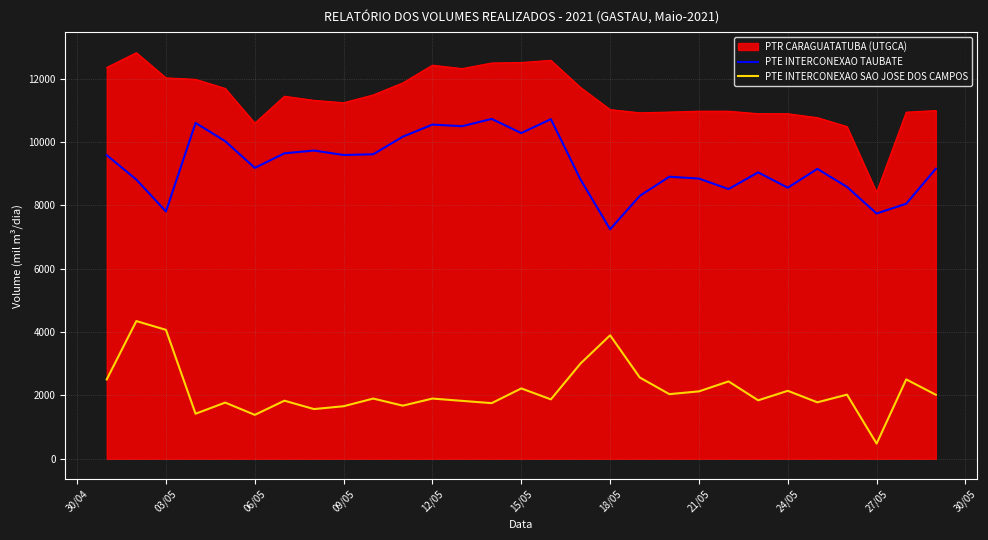

What is the difference between the maximum and minimum values in the PTR CARAGUATATUBA (UTGCA) series?

4409.5